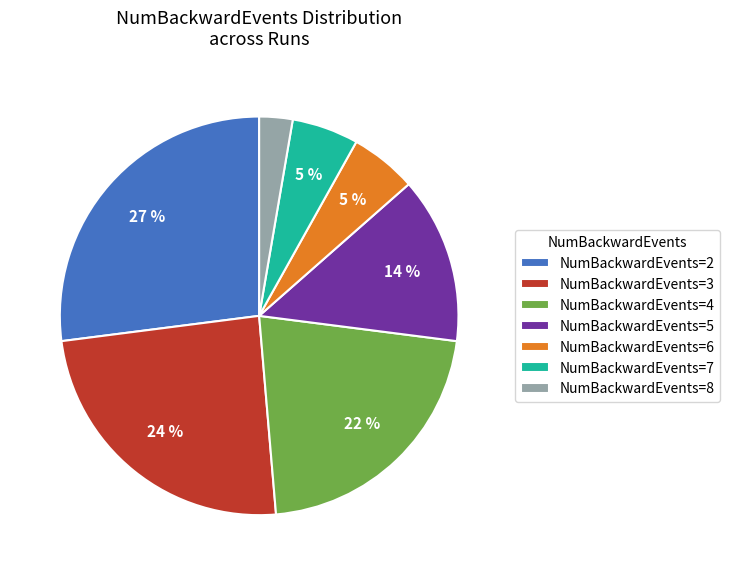

Which slice is the largest?

NumBackwardEvents=2